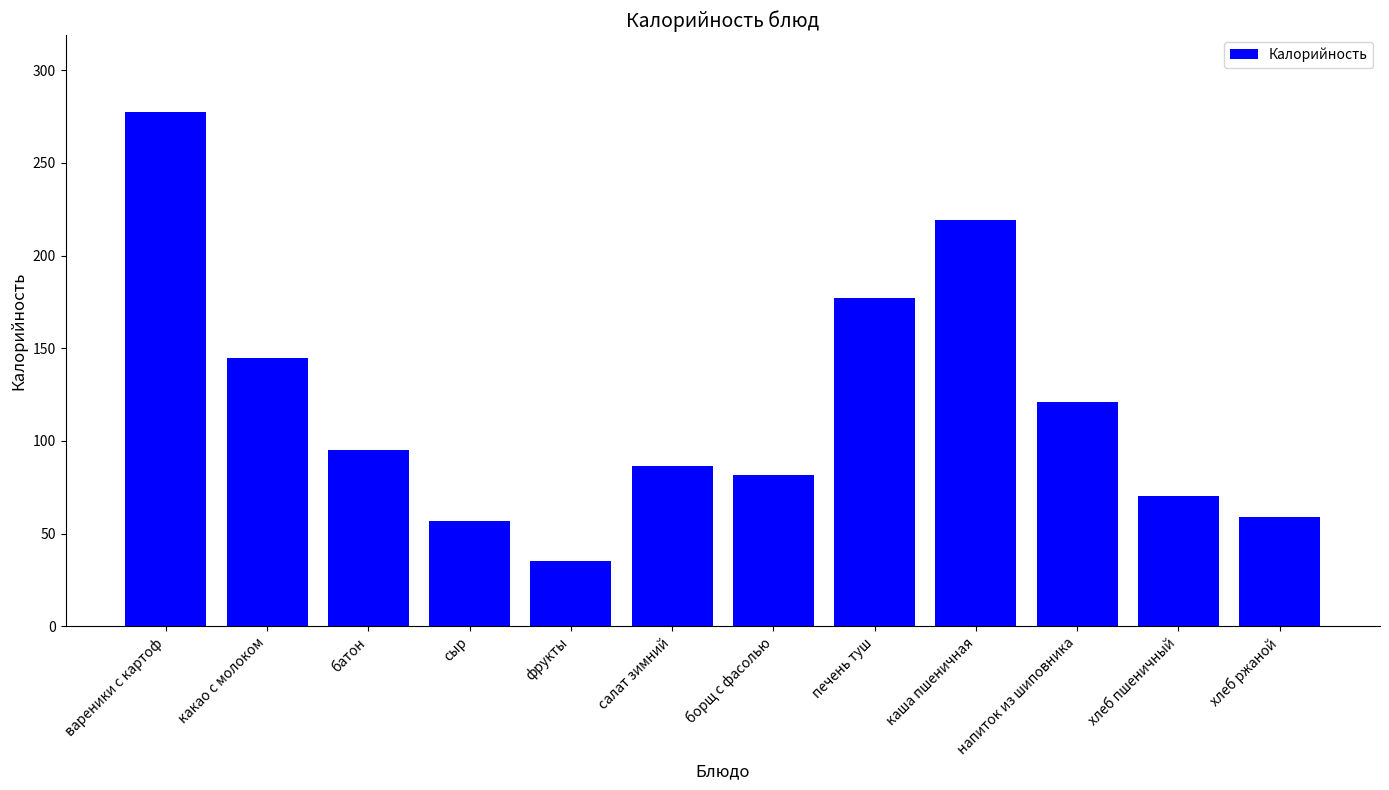

Reading left to right, transcribe all the data shown in this chart.

277.4	144.6	95.2	56.7	35.1	86.3	81.7	177.1	219.1	120.9	70.3	58.7